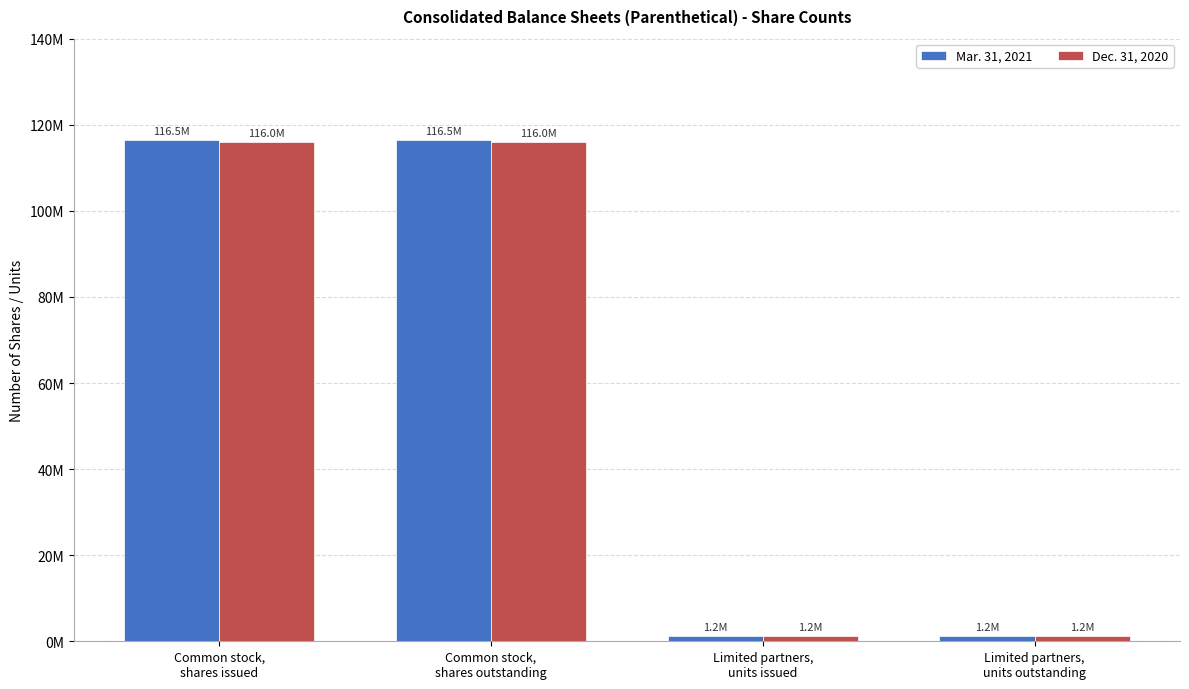

What is the label of the 1st bar from the left?

Common stock,
shares issued